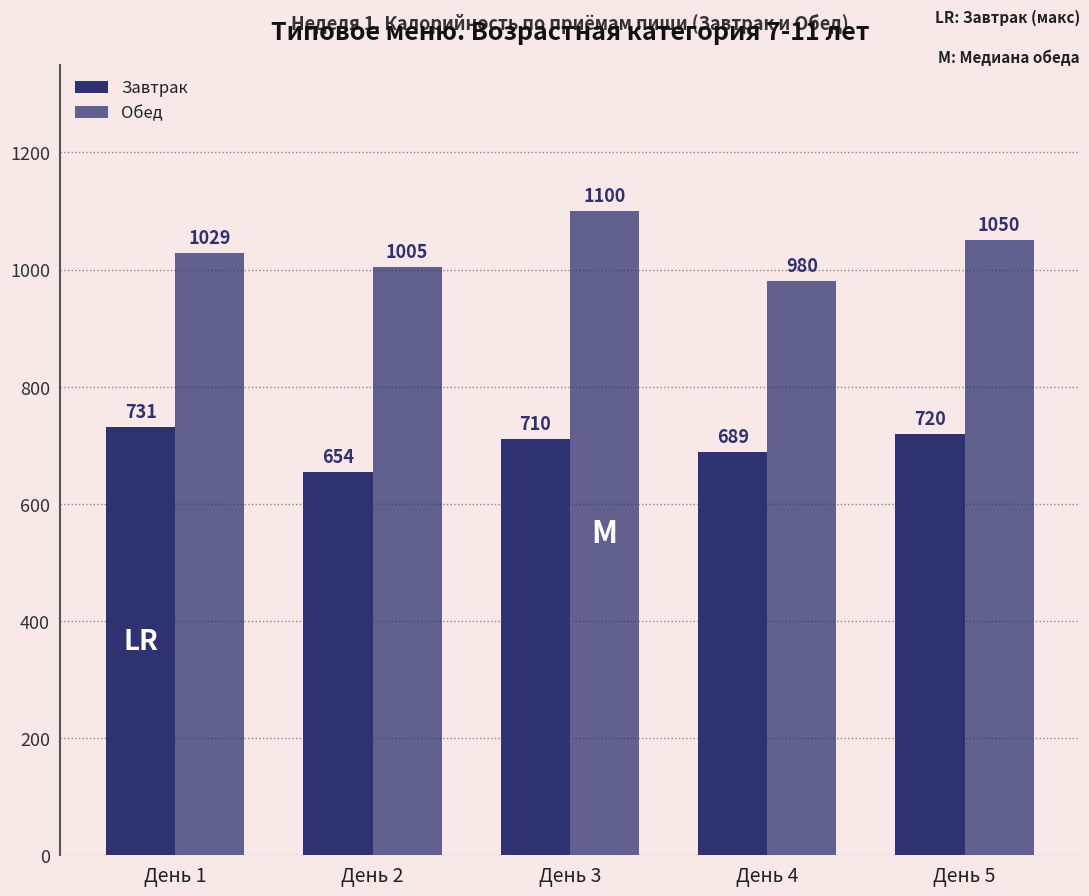

How many bars are there in total?

10